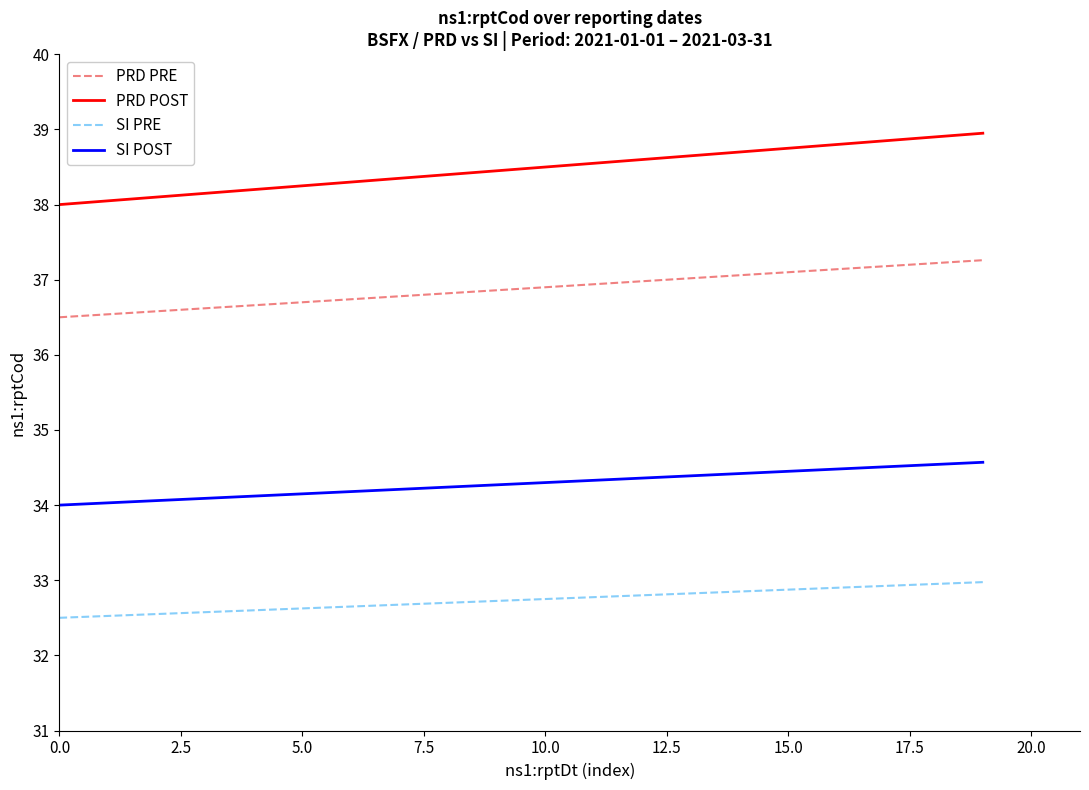

True or false: PRD PRE and SI PRE intersect in this chart.

False